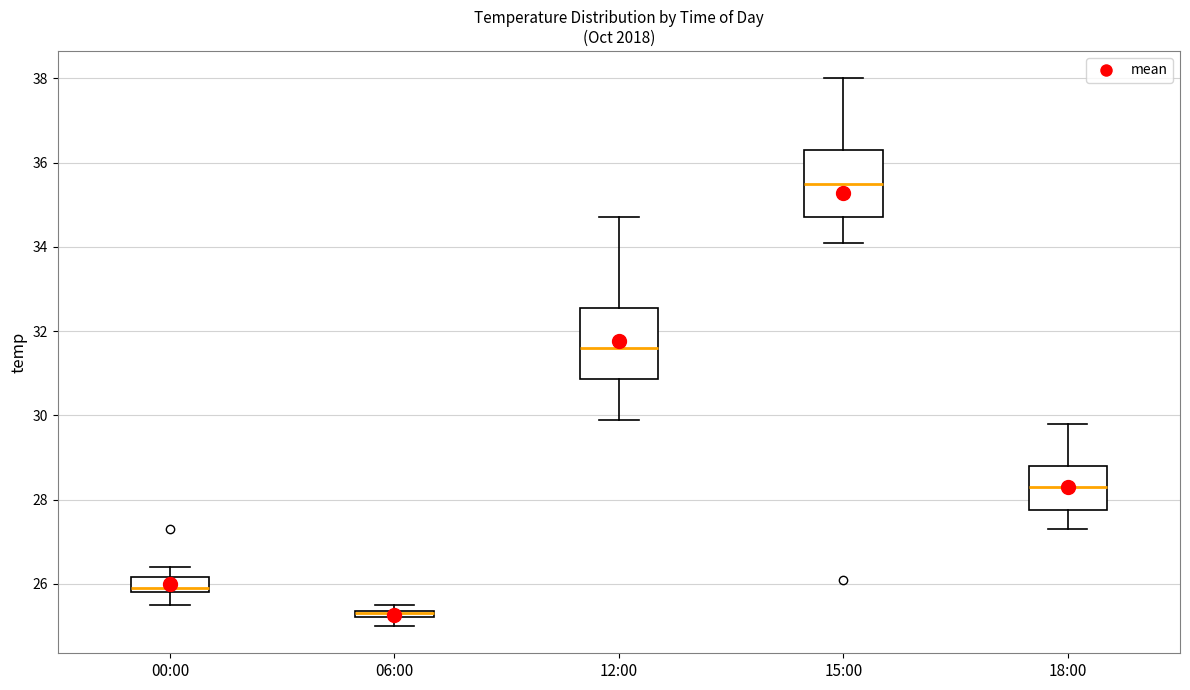

Where is the lower edge of the box for 00:00 on the y-axis? The values are not printed on the chart, so give them approximately, as read against the axis.

25.8